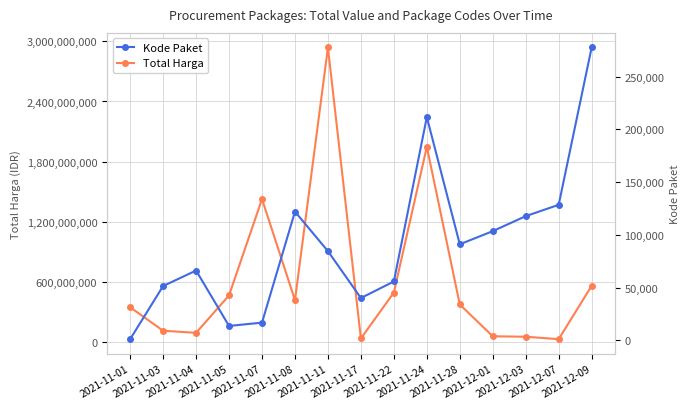

List the series in order of their peak value, lowest first.

Kode Paket, Total Harga